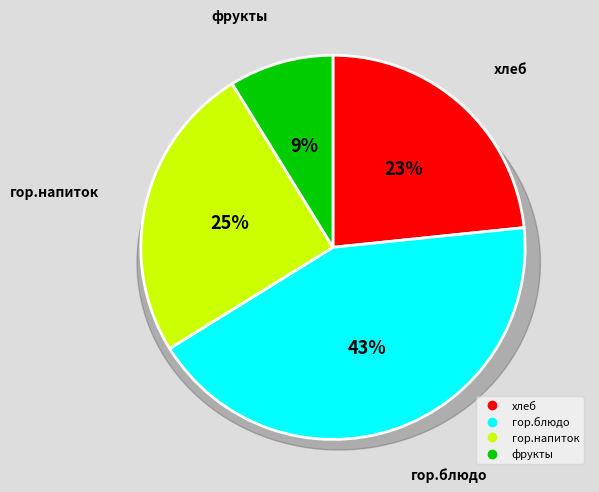

To the nearest percent, what is the combined percentage of хлеб and гор.блюдо?

66%